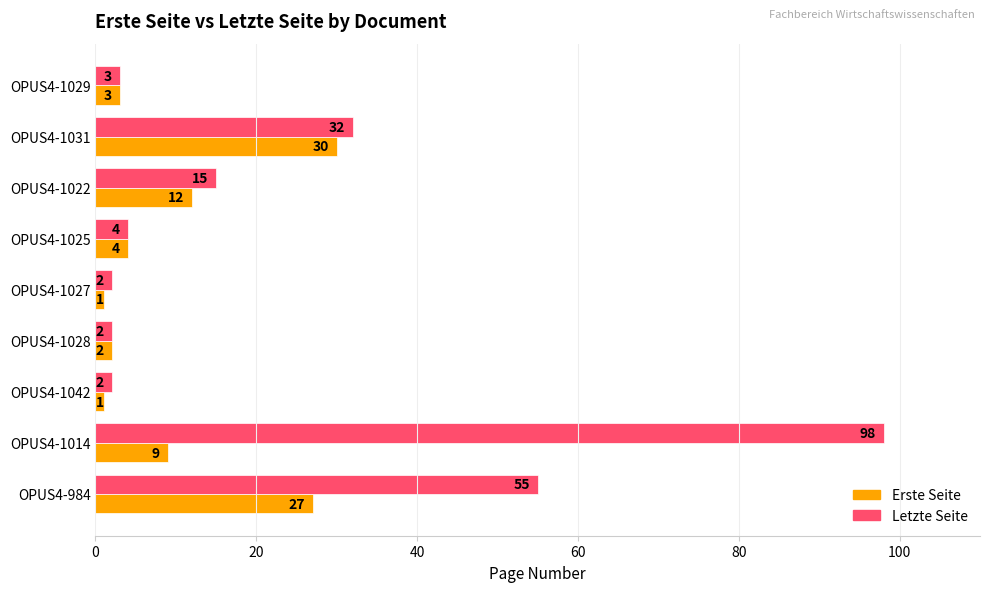

List the series in order of their overall mean, highest first.

Letzte Seite, Erste Seite